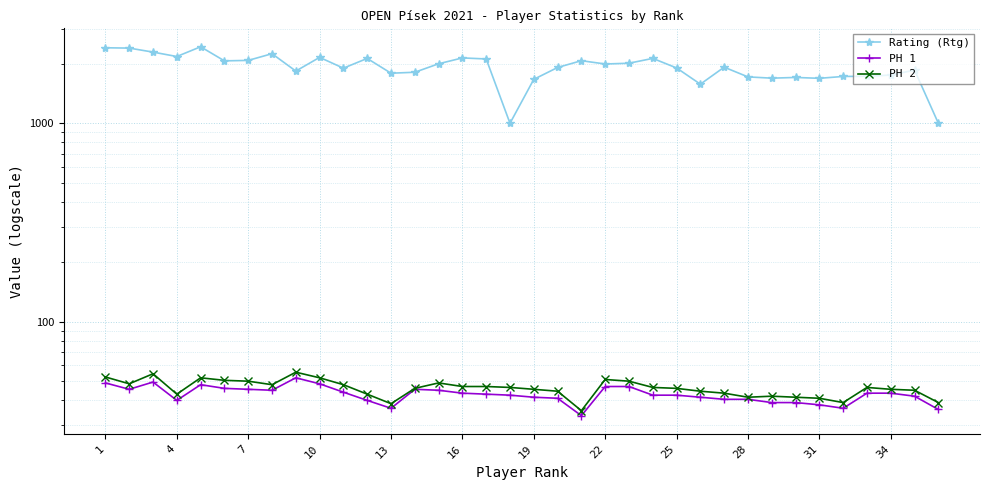

How many lines are shown in the chart?

3